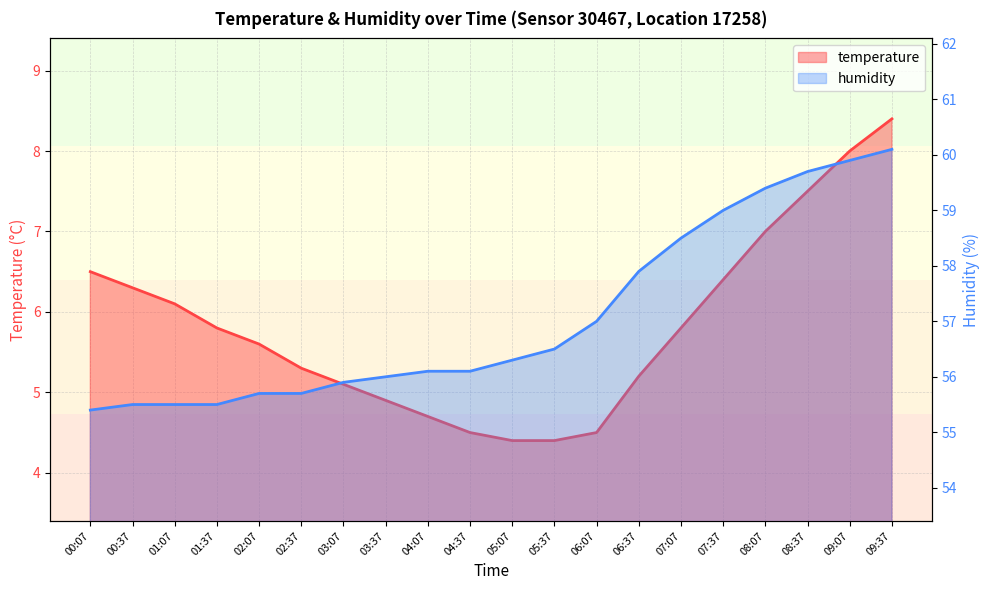

What is the average value of the humidity series?

57.1